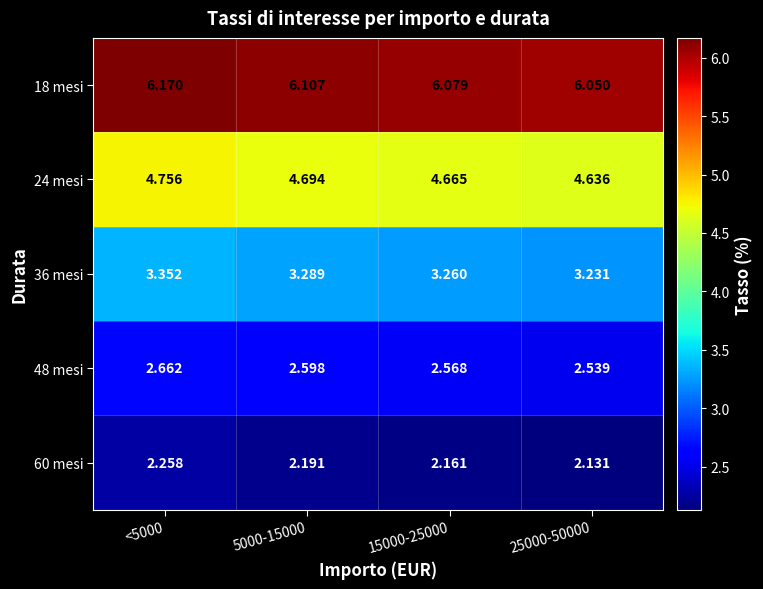

Is the value of 60 mesi at 25000-50000 greater than the value of 24 mesi at 5000-15000?

No